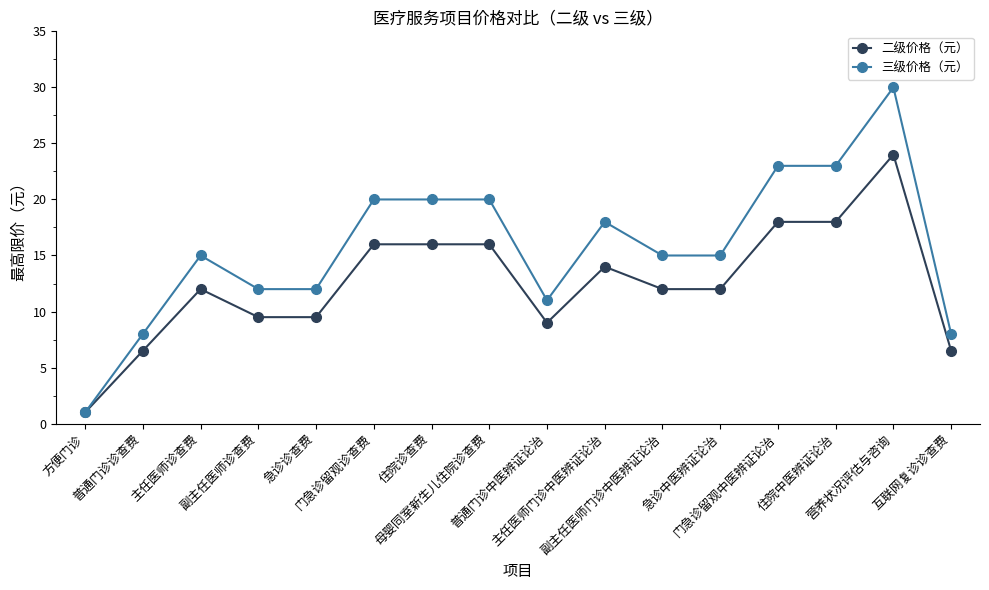

How many lines are shown in the chart?

2